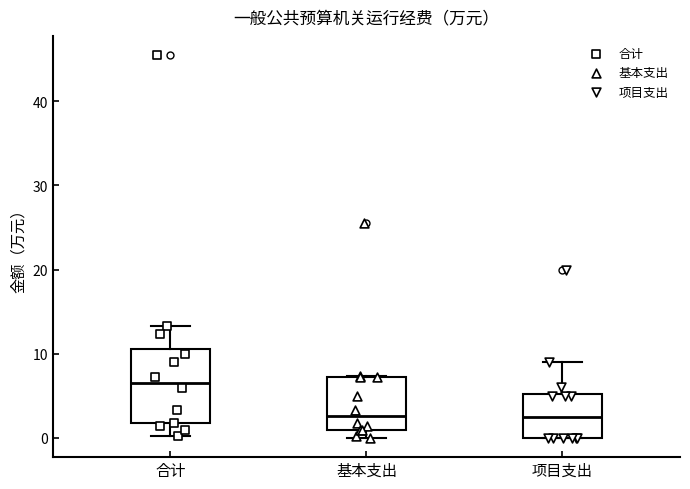

Where does the median line of the box for 合计 sit on the y-axis? The values are not printed on the chart, so give them approximately, as read against the axis.

7